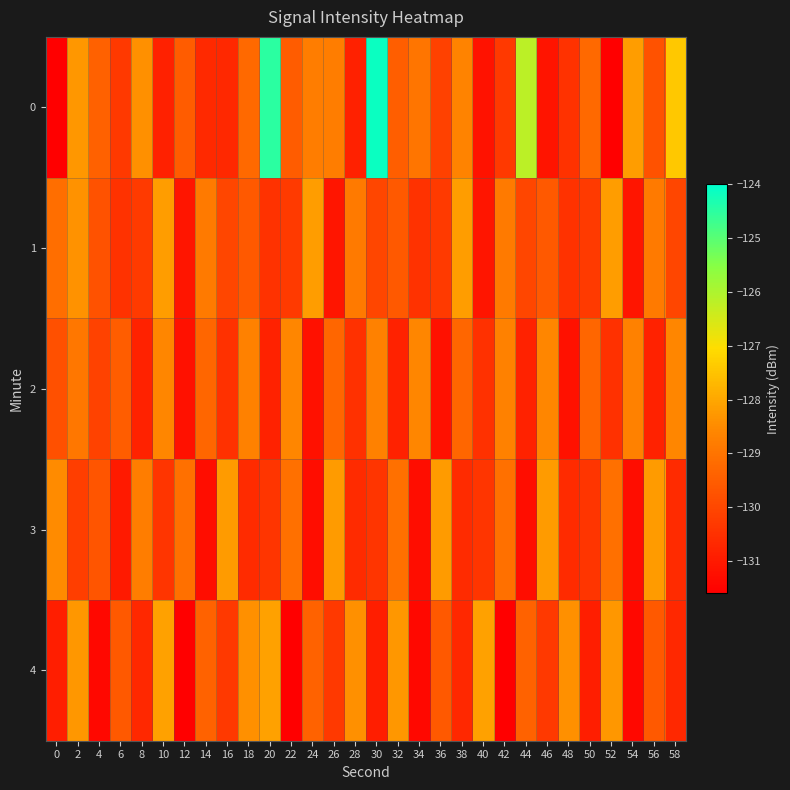

What is the spread (max minus min) of values at 40?

3.1